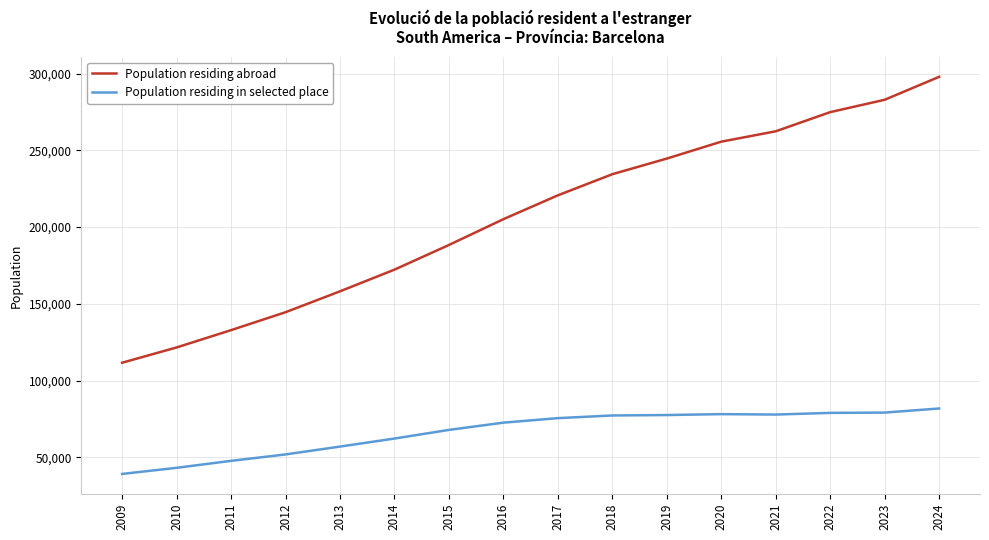

At which category is the sum across all series the highest?

2024